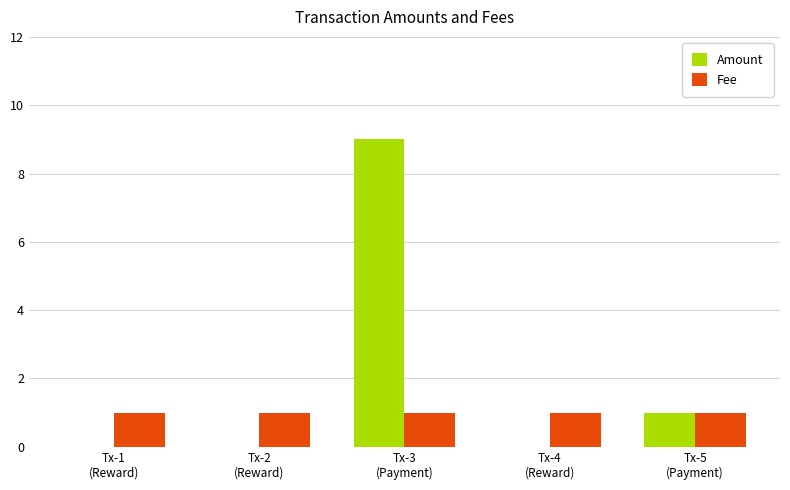

Are the bars horizontal?

No